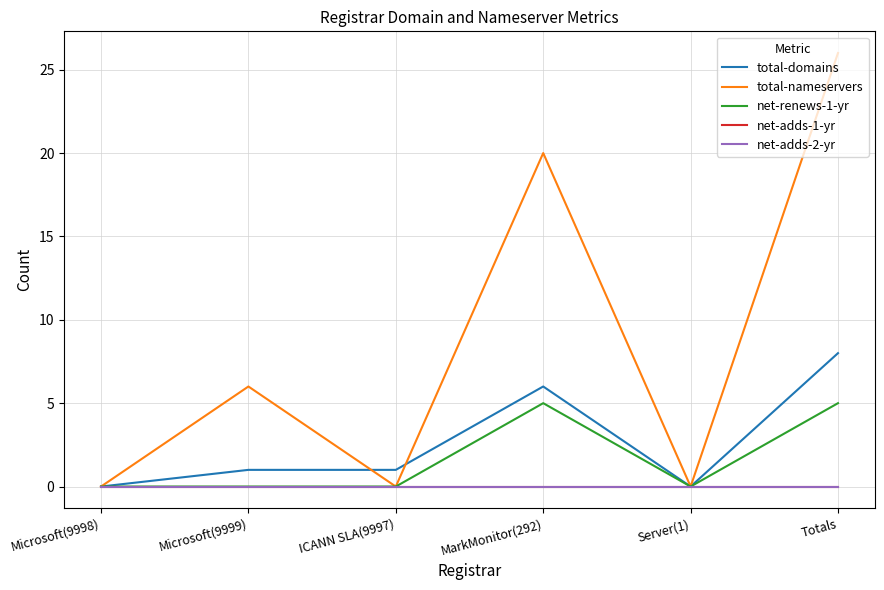

The value of net-renews-1-yr at ICANN SLA(9997) is 0. True or false?

True